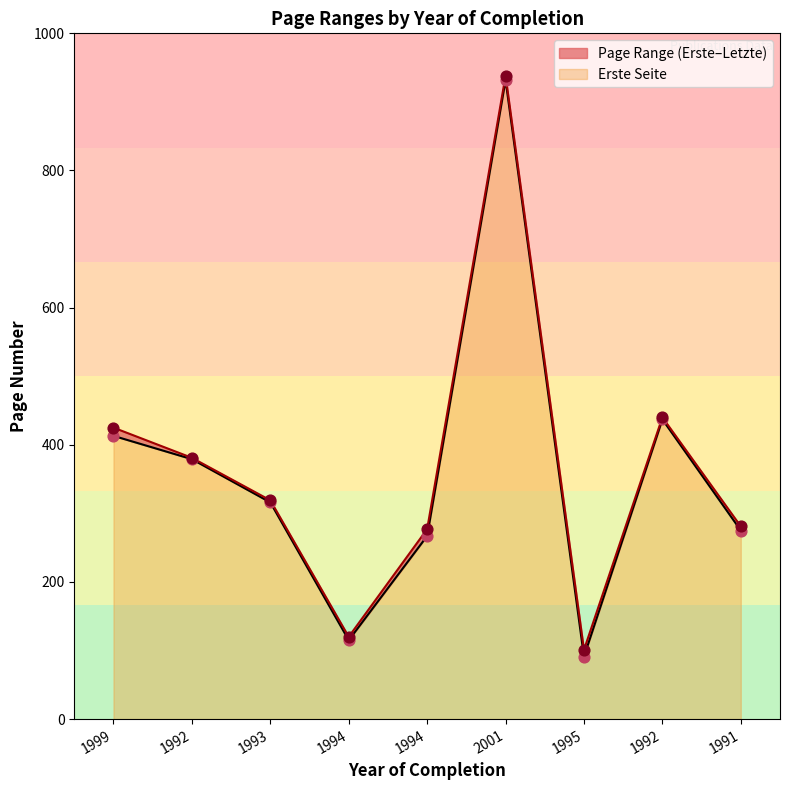

Which series has the largest total across all categories?

Letzte Seite